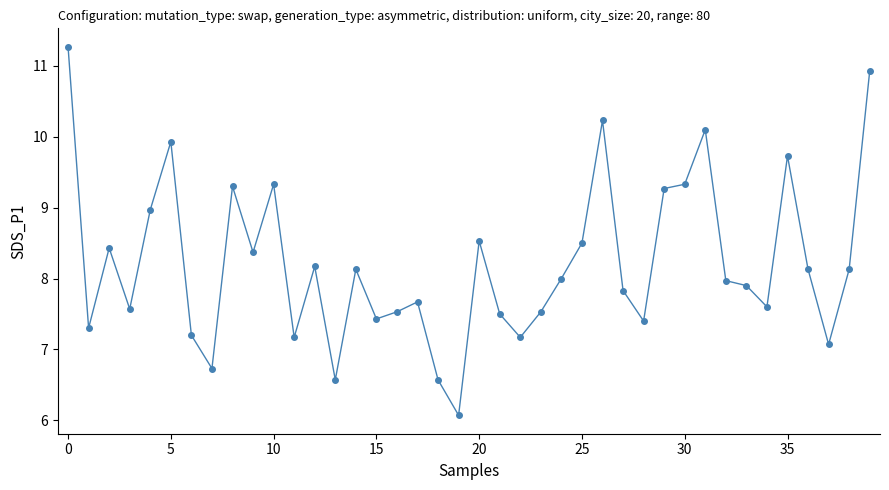

What is the sum of all values?

328.6